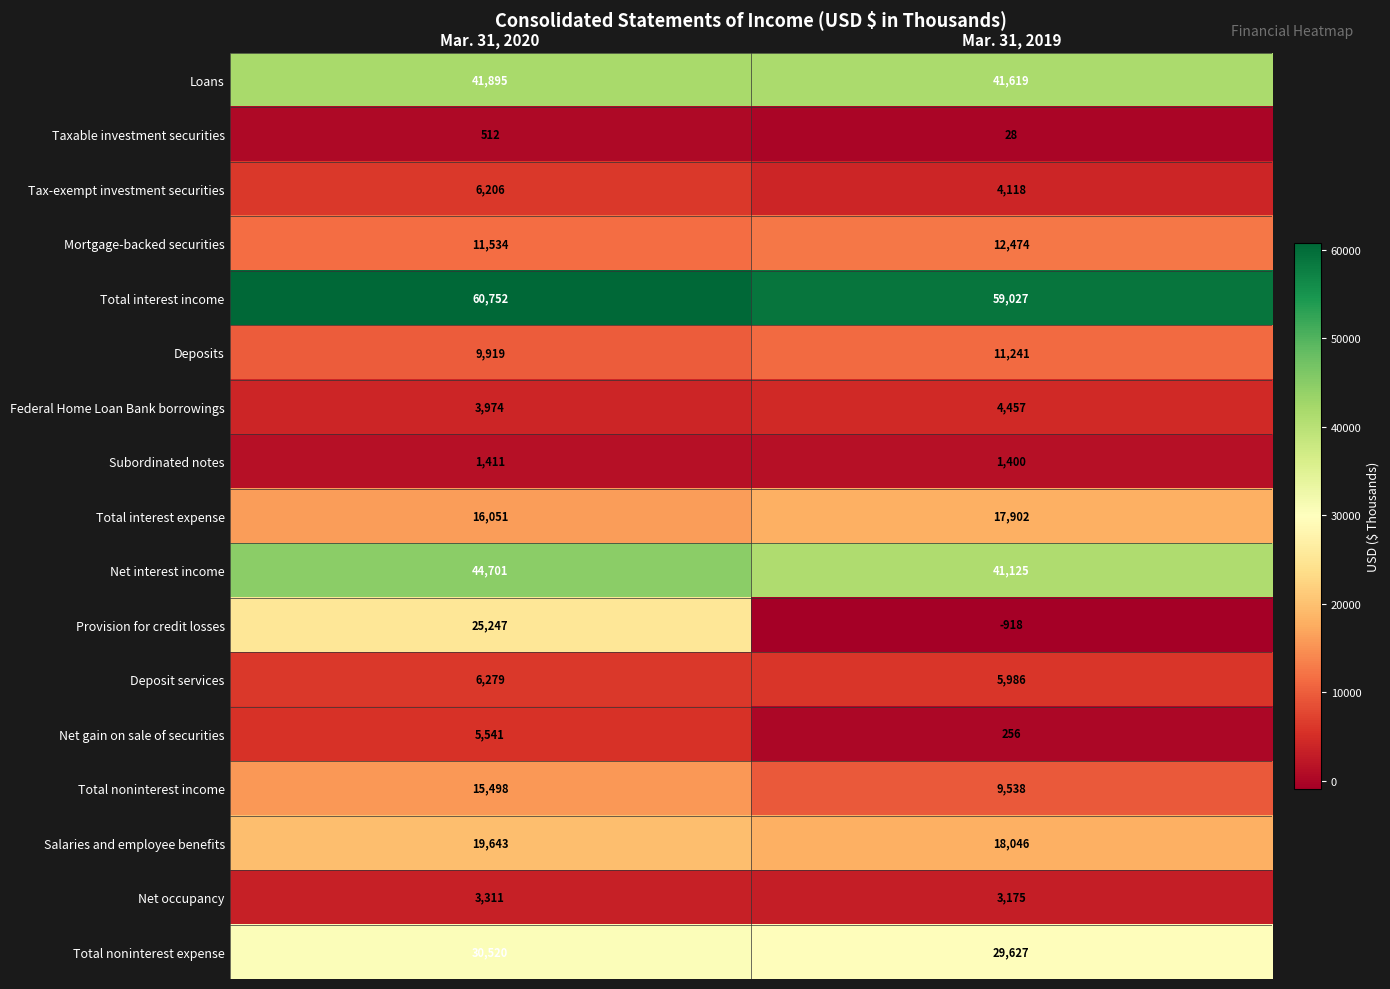

Which series has the widest spread of values?

Provision for credit losses